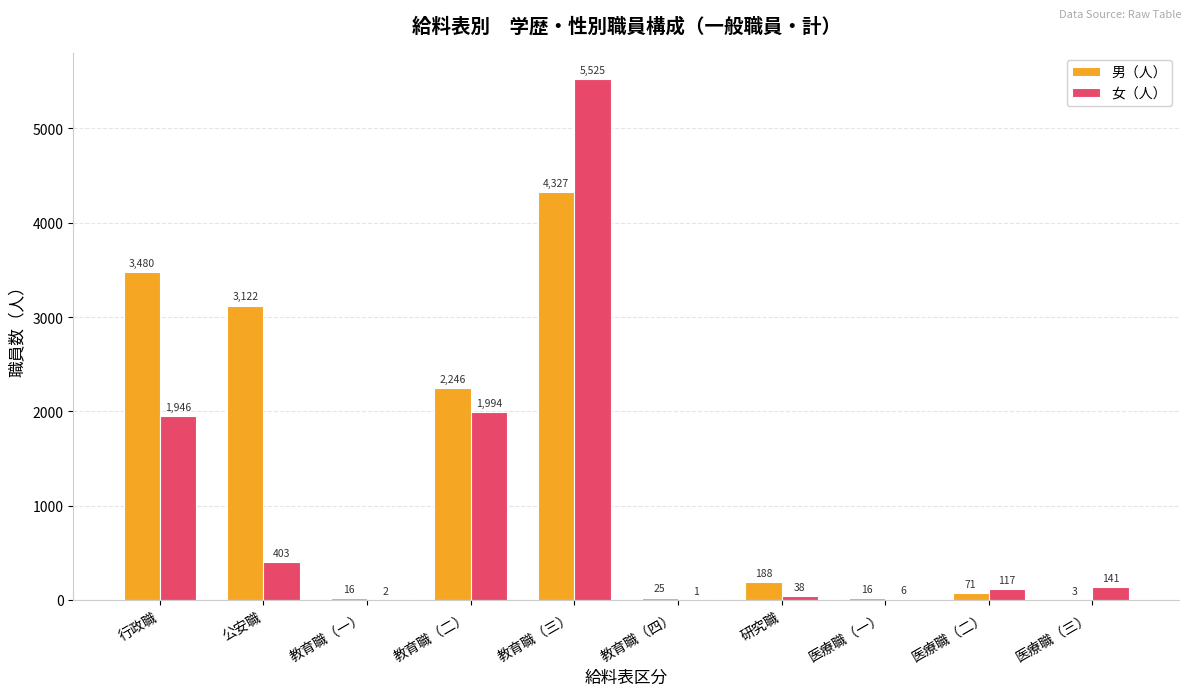

Count the number of data series in this chart.

2